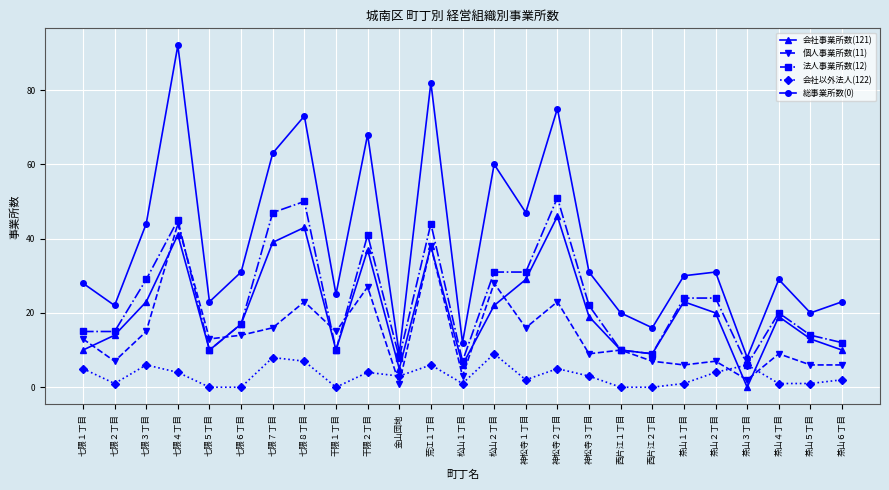

What is the label of the 7th point from the left?

七隈７丁目